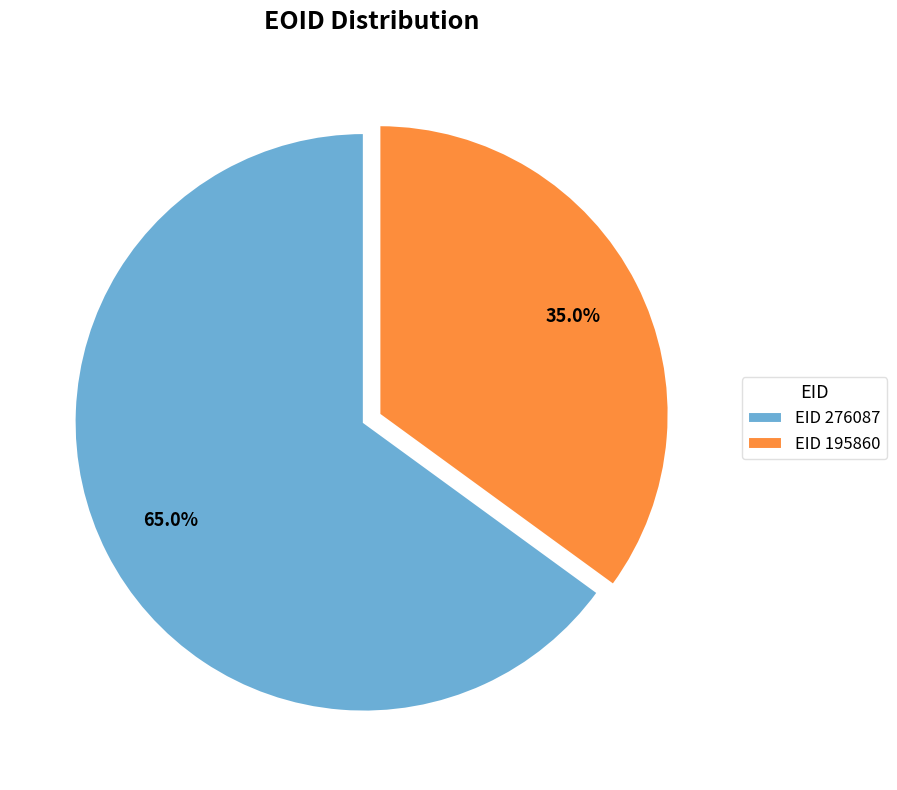

To the nearest percent, what is the difference between the largest and smallest slice percentages?

30%